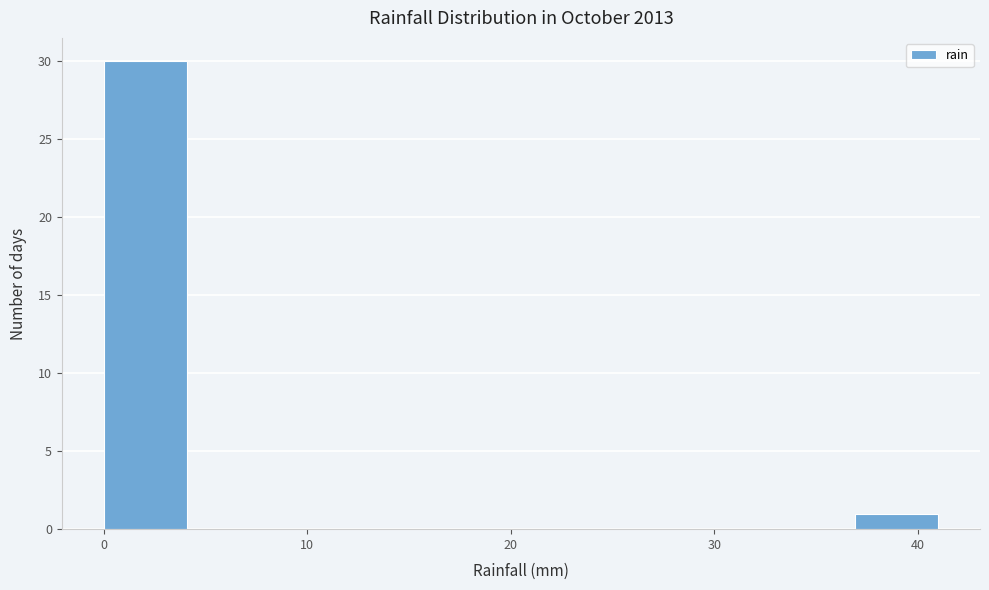

Which range on the x-axis has the tallest bar?

0.0 to 4.1